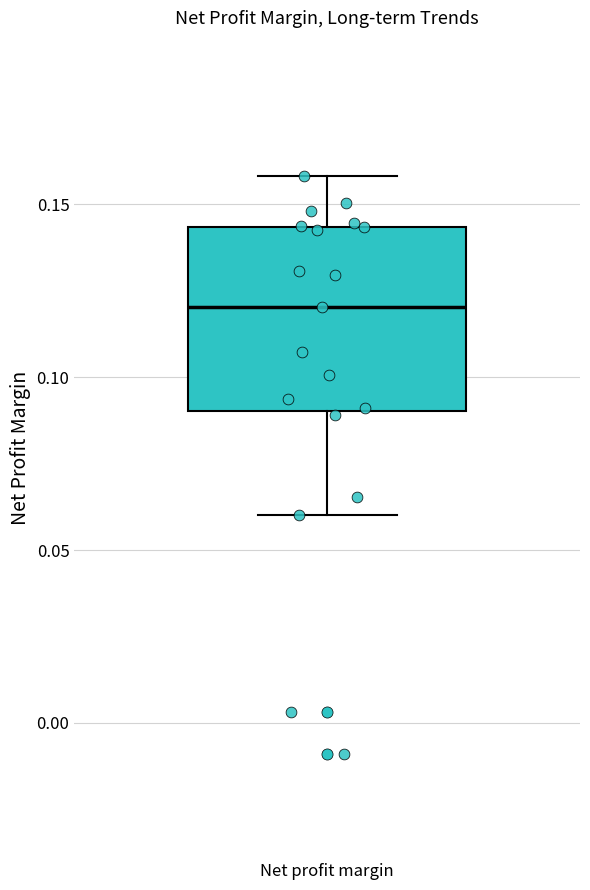

Read this box plot against the y-axis: the position of the median line, the range covered by the box, and the ends of both whiskers. The values are not printed on the chart, so give them approximately, as read against the axis.

median 0.120, box 0.090 to 0.145, whiskers 0.060 to 0.160